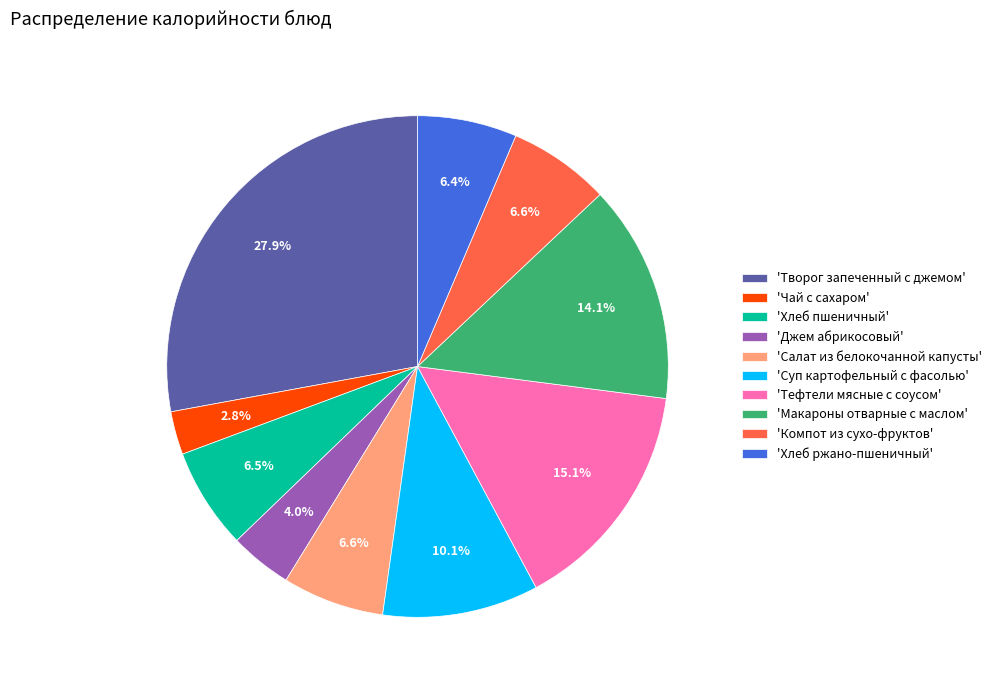

What is the largest slice in the pie chart?

'Творог запеченный с джемом'